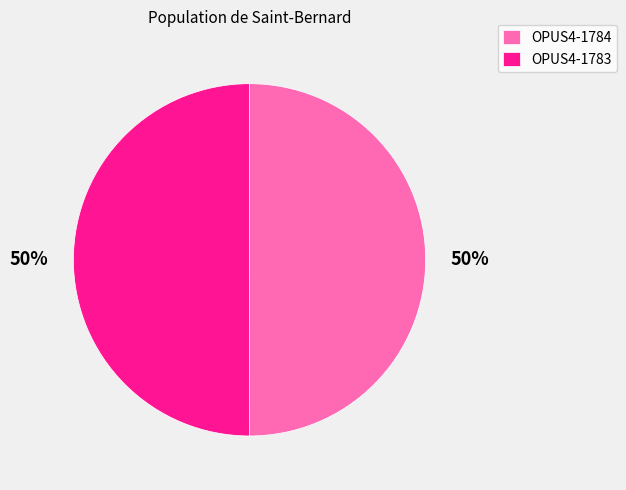

To the nearest percent, what is the average slice percentage?

50%